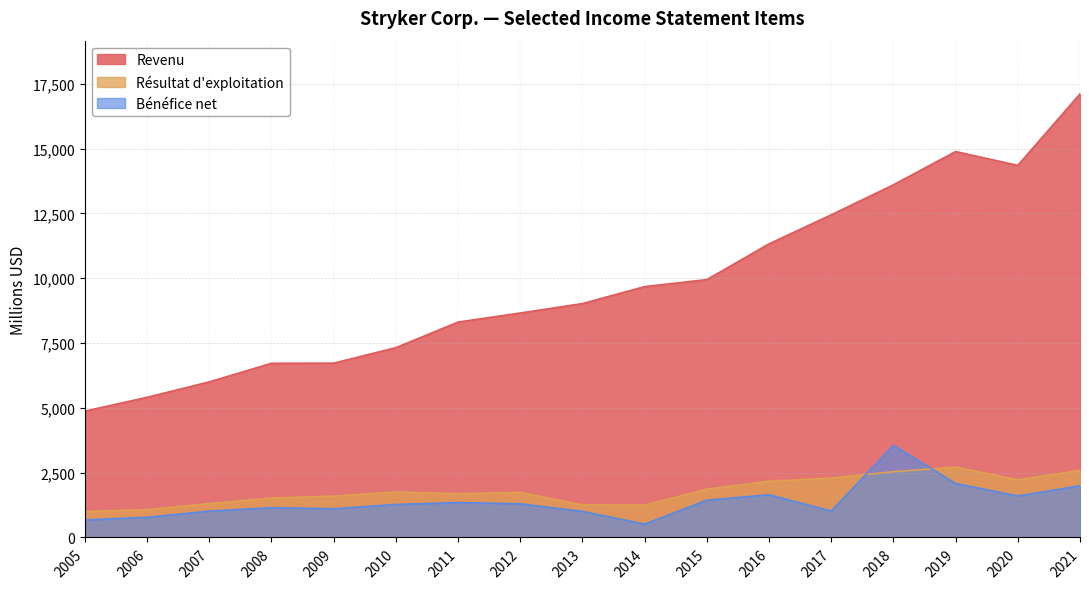

Where is Bénéfice net nearest to the value 2034?

2021